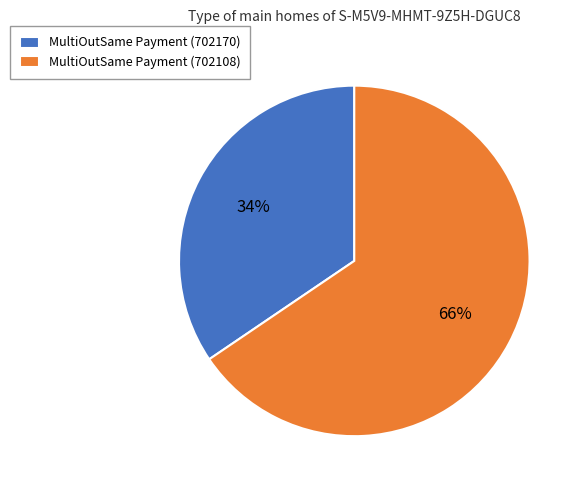

Rank the categories by value from highest to lowest.

MultiOutSame Payment (702108), MultiOutSame Payment (702170)